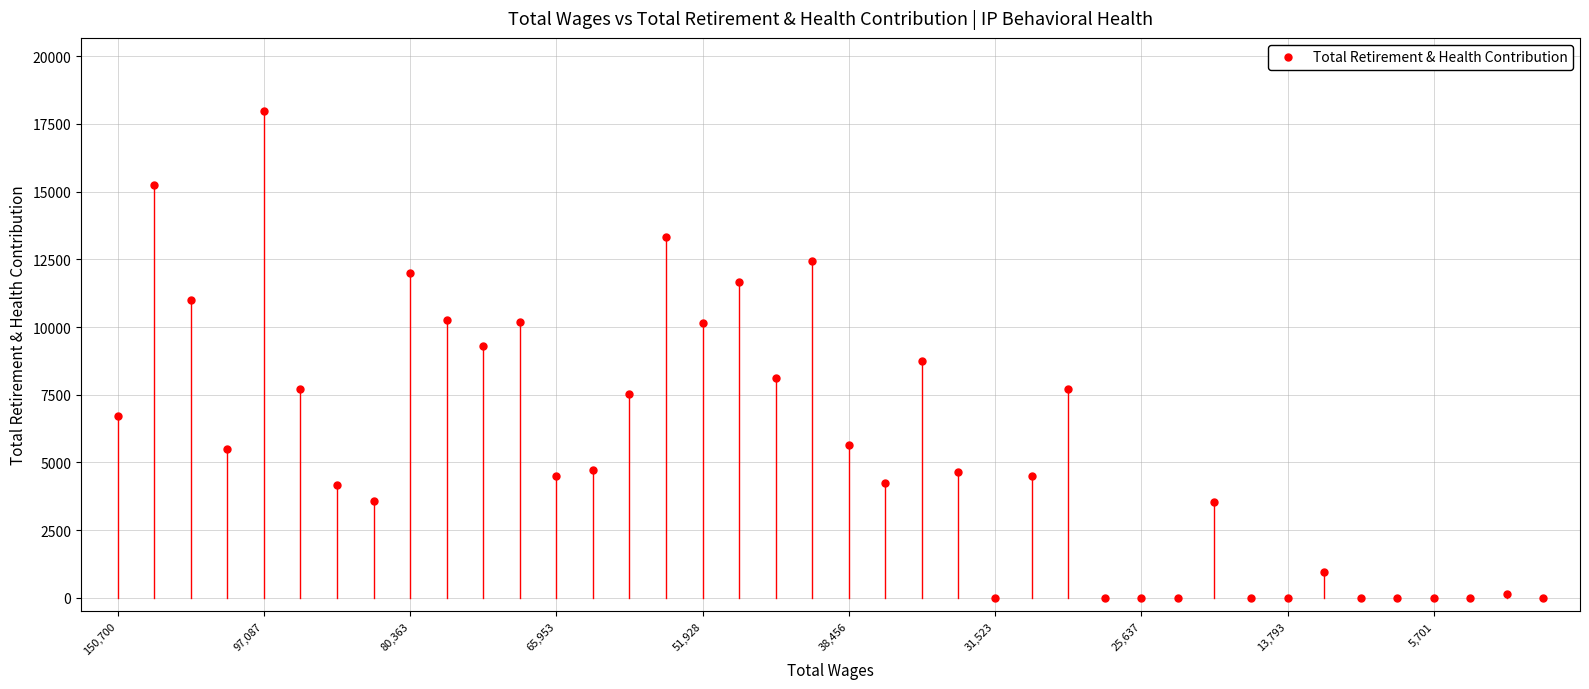

What is the value of the 23rd point from the left?

8755